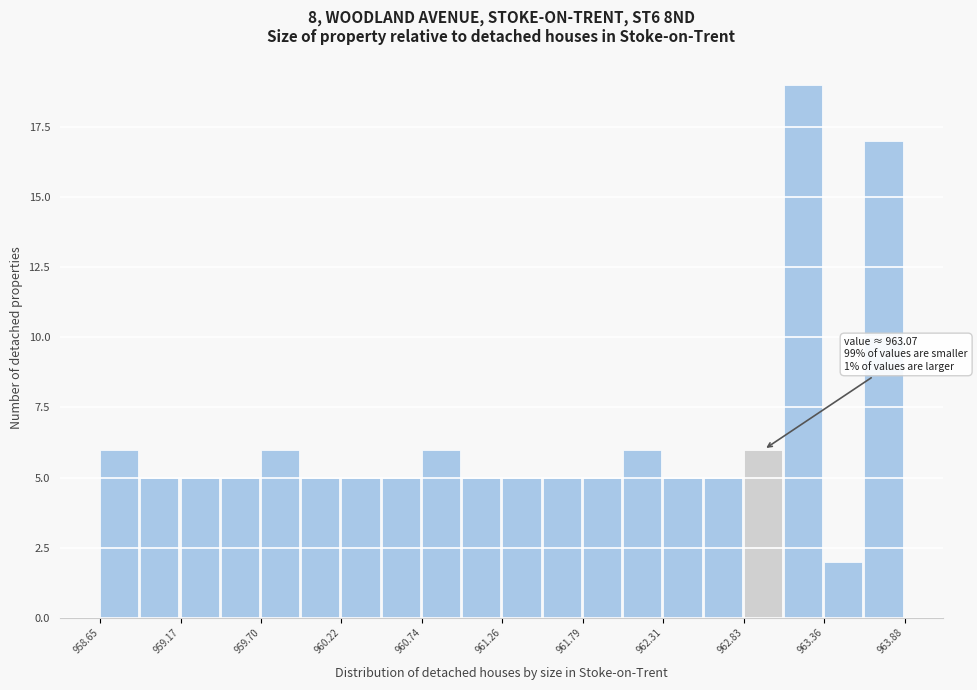

Around what value on the x-axis is the tallest bar? Give the approximate position of its centre, as read against the axis.

963.2